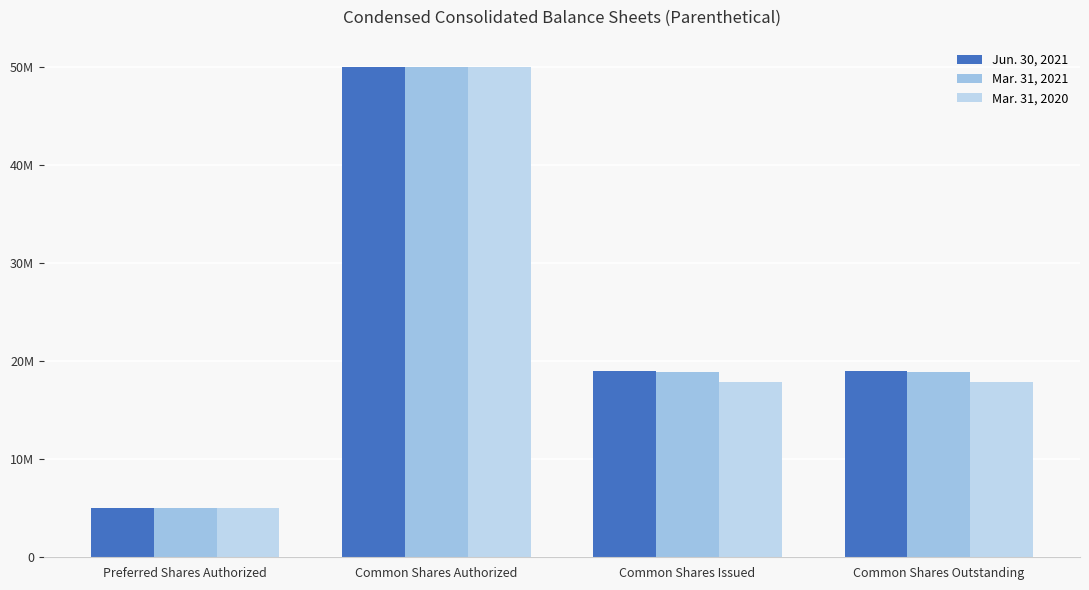

Are the bars grouped side by side (vs. stacked)?

Yes